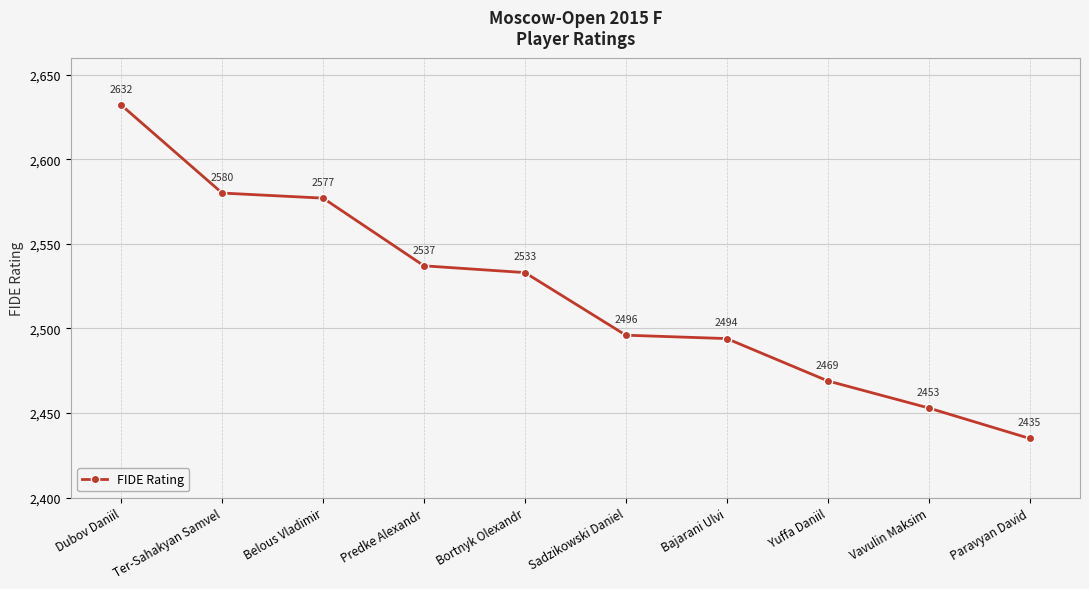

How many values are below 2533?

5